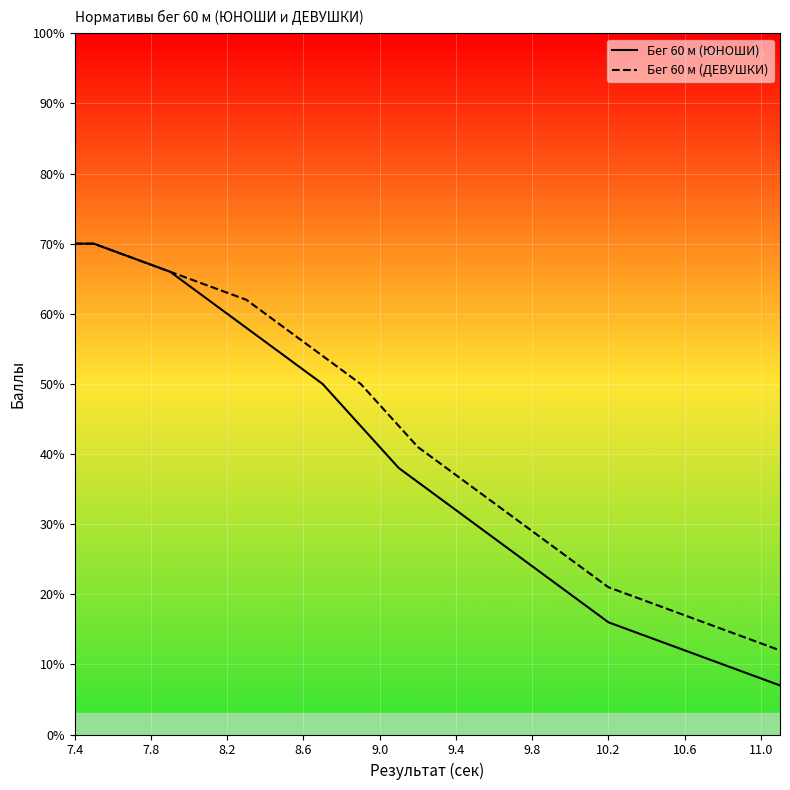

At which category does the chart reach its peak across all series?

7.4